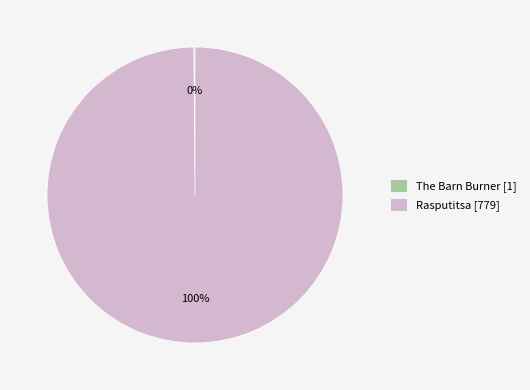

To the nearest percent, what portion does Rasputitsa [779] represent?

100%